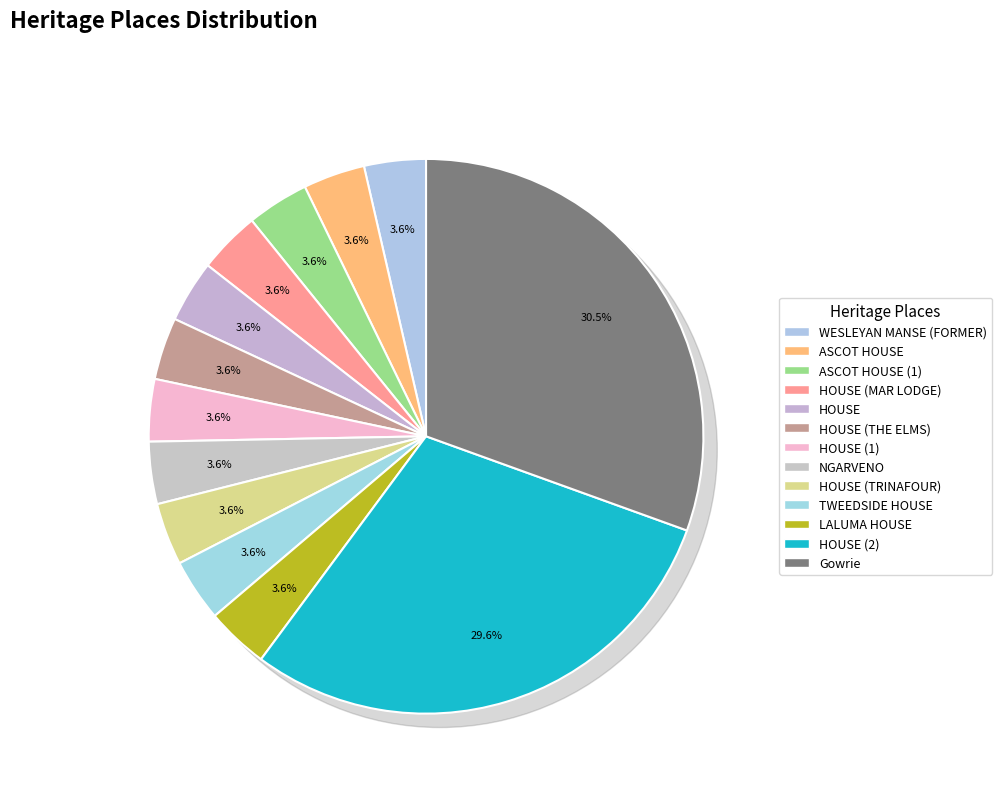

The WESLEYAN MANSE (FORMER) slice represents 4% of the pie. True or false?

True